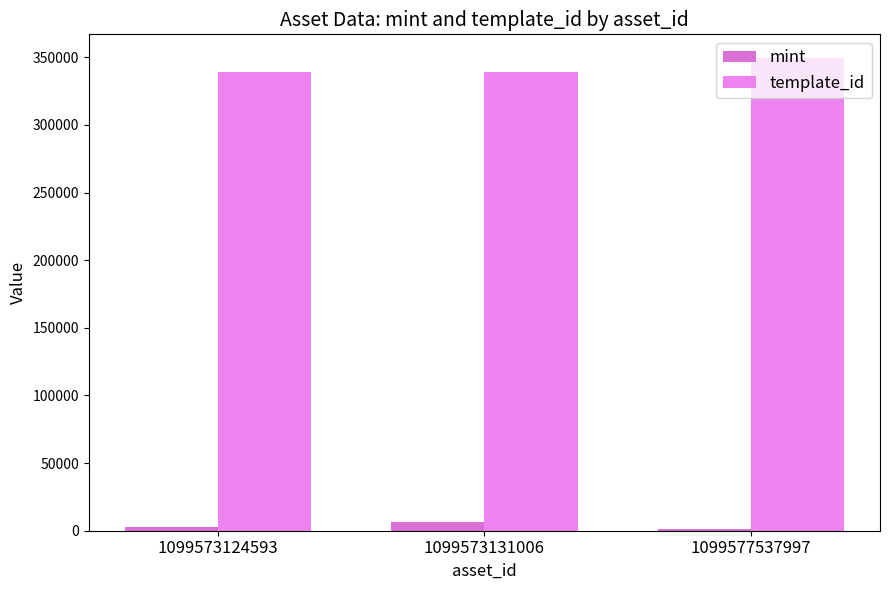

At which label does mint reach its minimum?

1099577537997